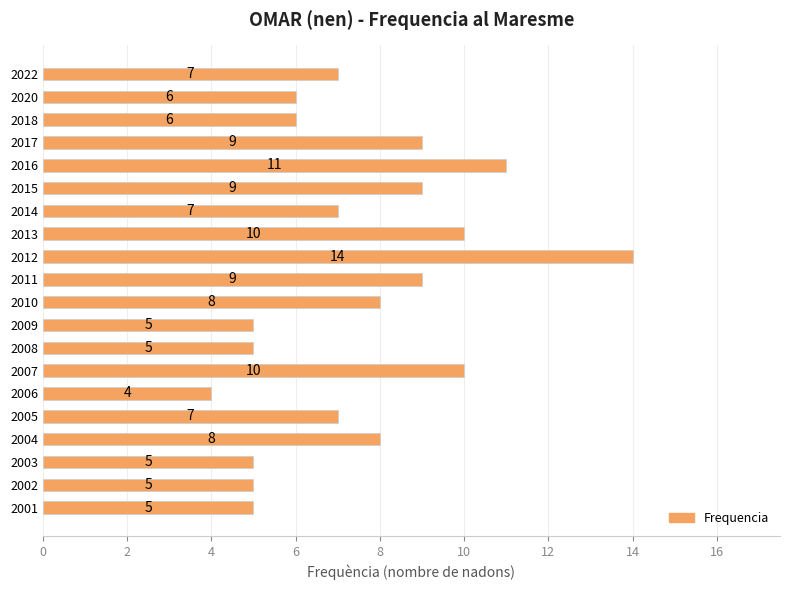

What is the average value?

8